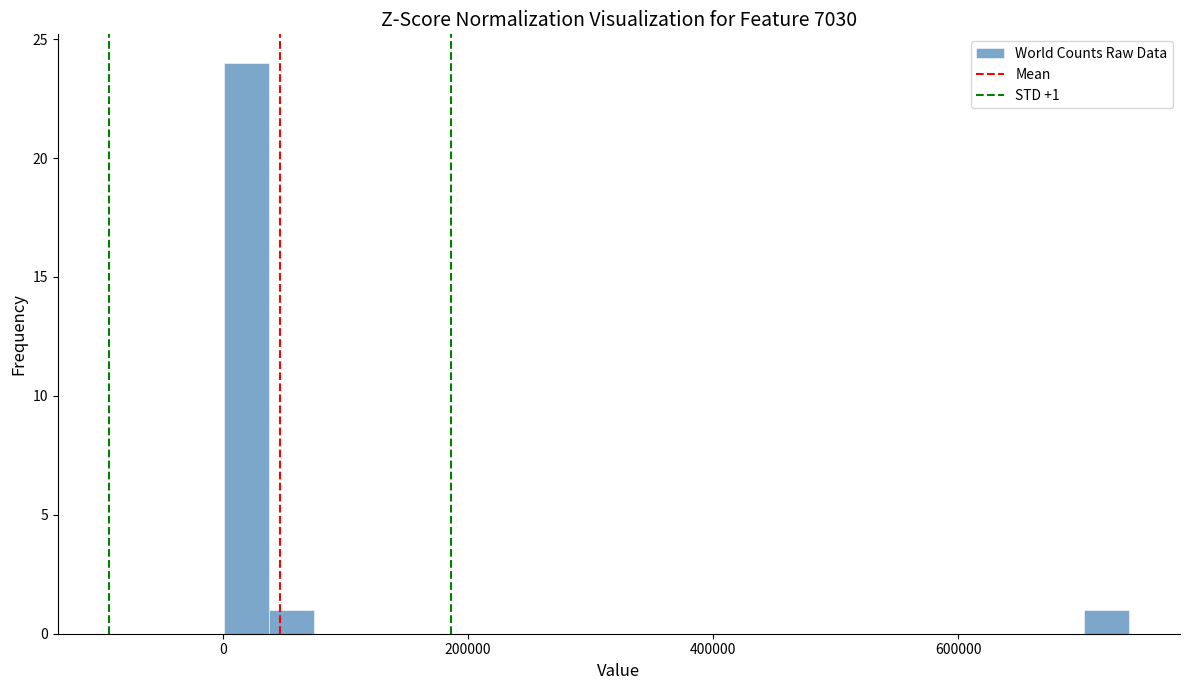

Read against the x-axis, roughly where is the centre of the tallest bar?

20000